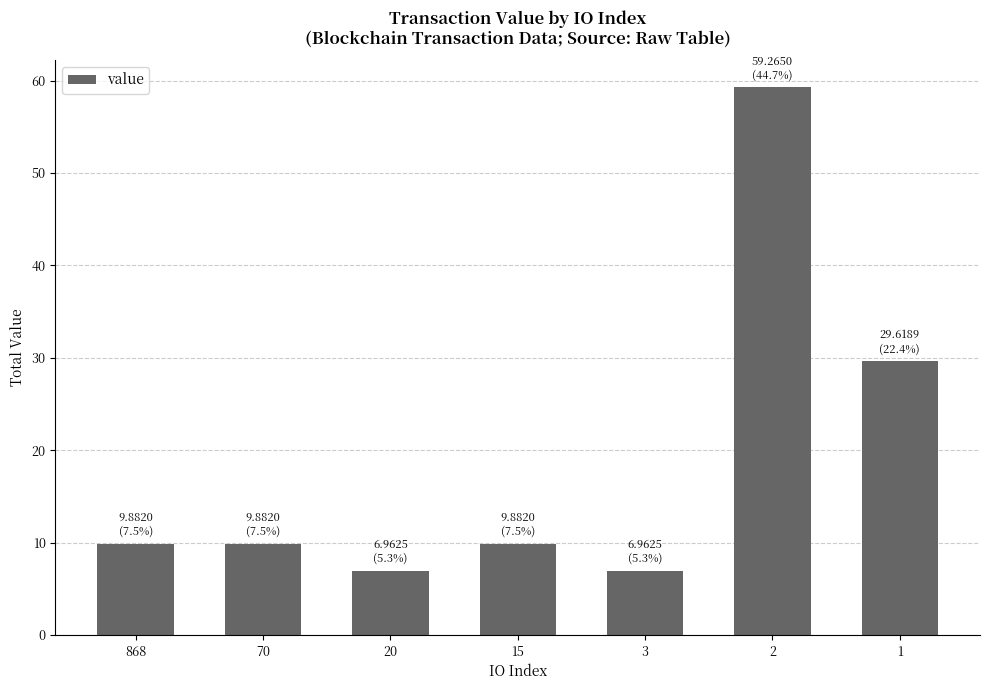

How many data points are less than 9?

2